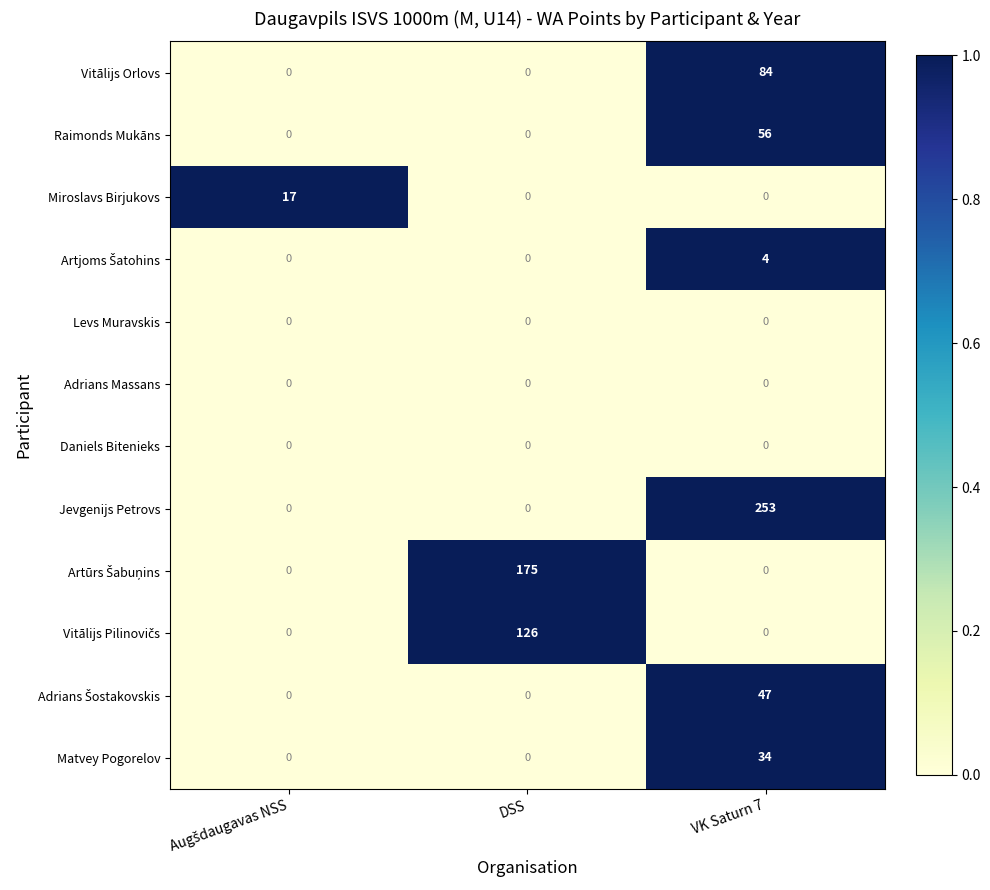

What is the maximum value shown in the chart?

253